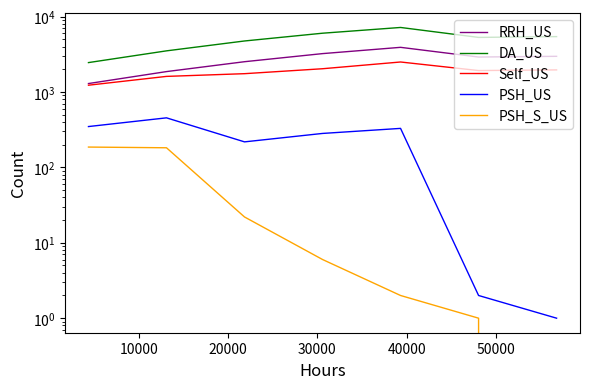

Which has a higher value, 20000 or 40000?

40000